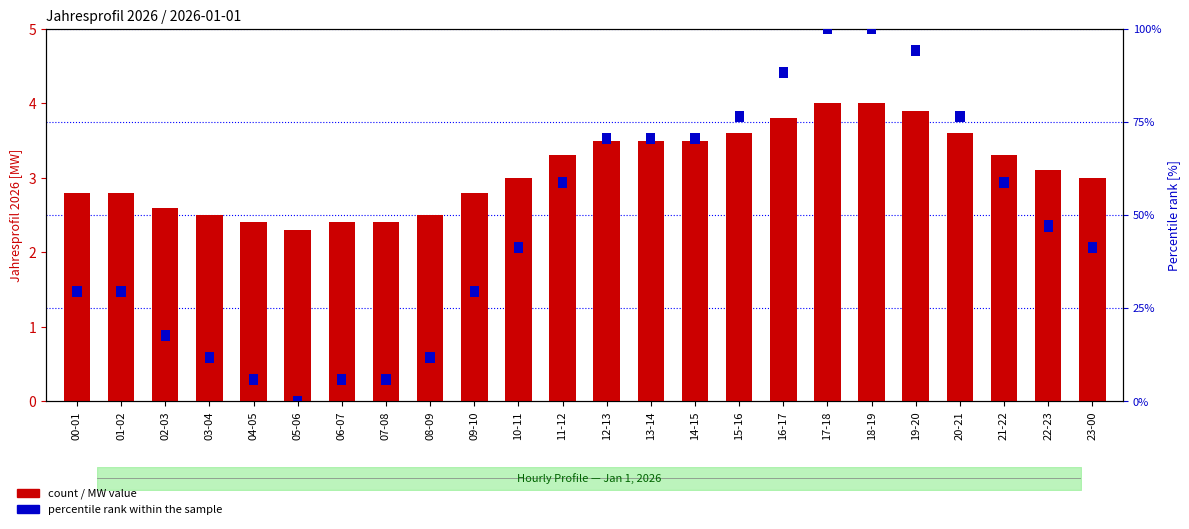

List the labels in order of value, smallest first.

05-06, 04-05, 06-07, 07-08, 03-04, 08-09, 02-03, 00-01, 01-02, 09-10, 10-11, 23-00, 22-23, 11-12, 21-22, 12-13, 13-14, 14-15, 15-16, 20-21, 16-17, 19-20, 17-18, 18-19